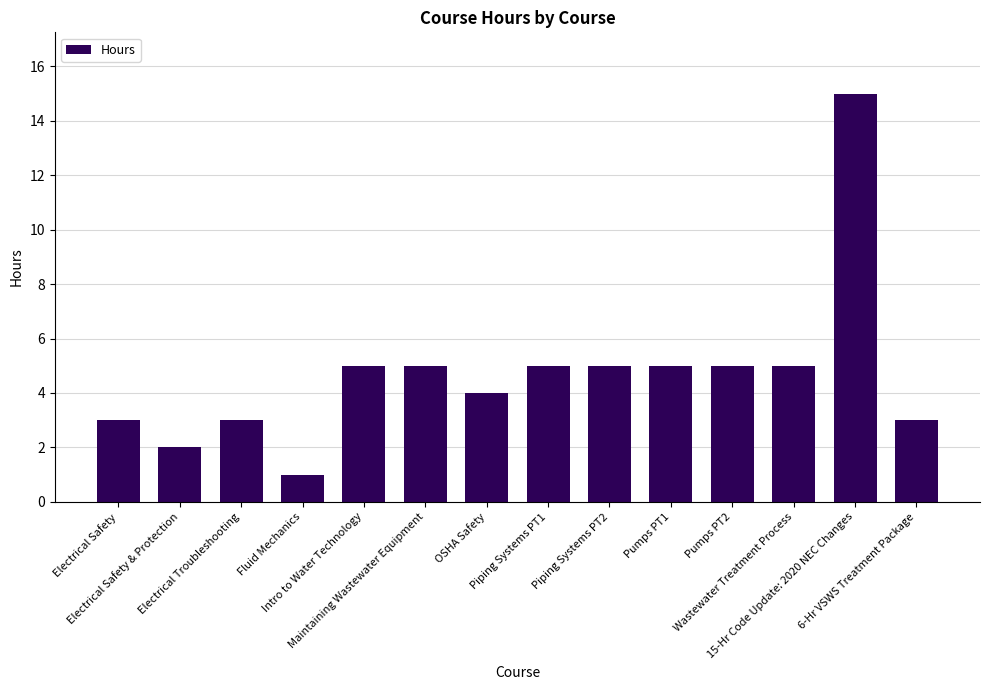

What is the label of the 12th bar from the left?

Wastewater Treatment Process